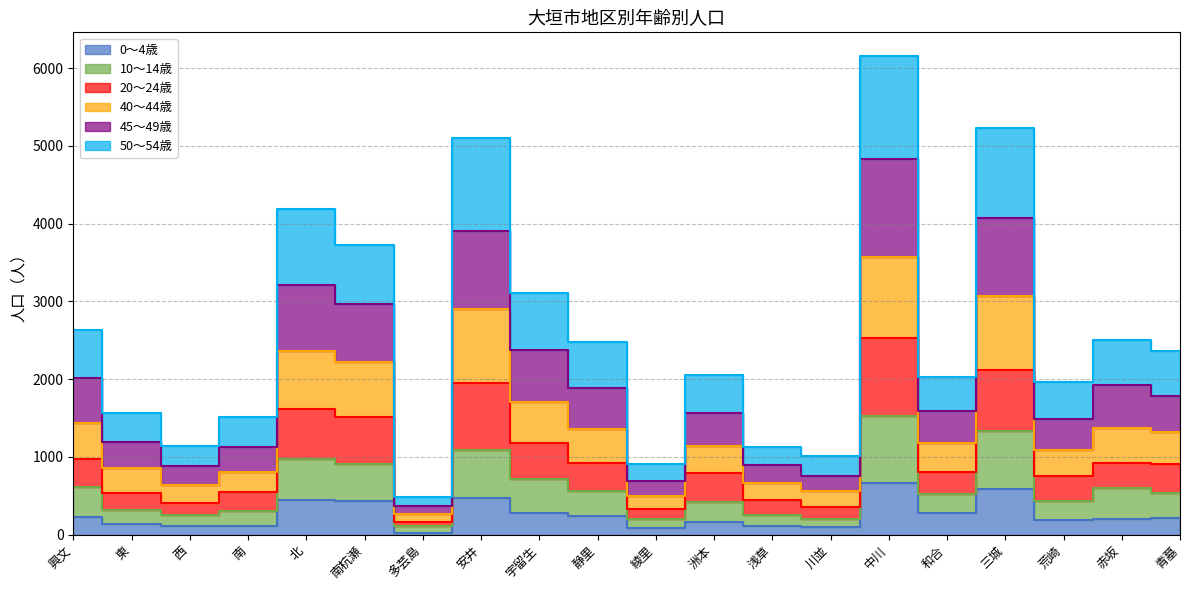

What is the label of the 18th point from the left?

荒崎